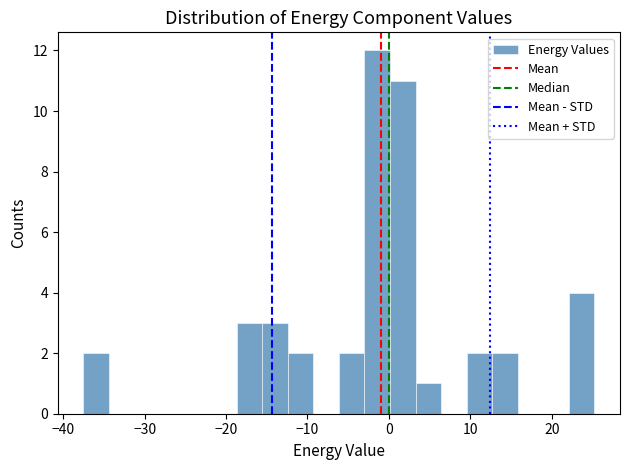

Around what value on the x-axis is the tallest bar? Give the approximate position of its centre, as read against the axis.

-1